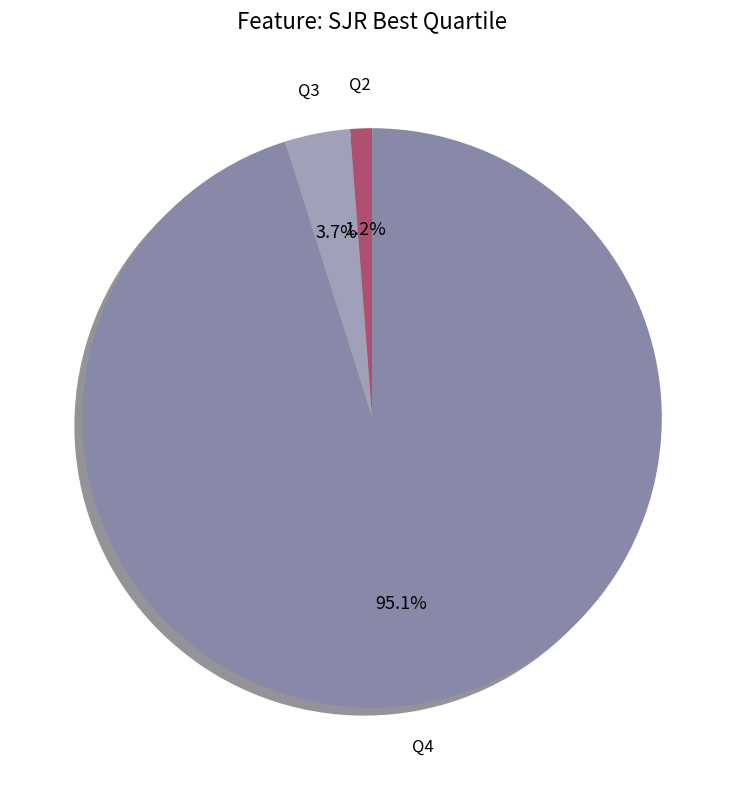

Does Q2 represent more than half of the total?

No